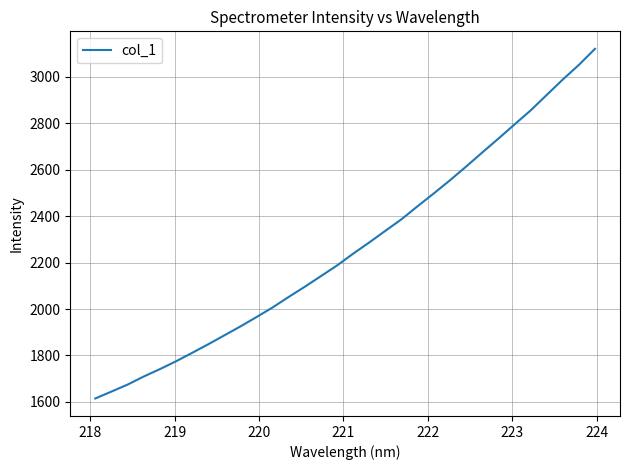

What is the difference between the maximum and minimum values?

1506.4